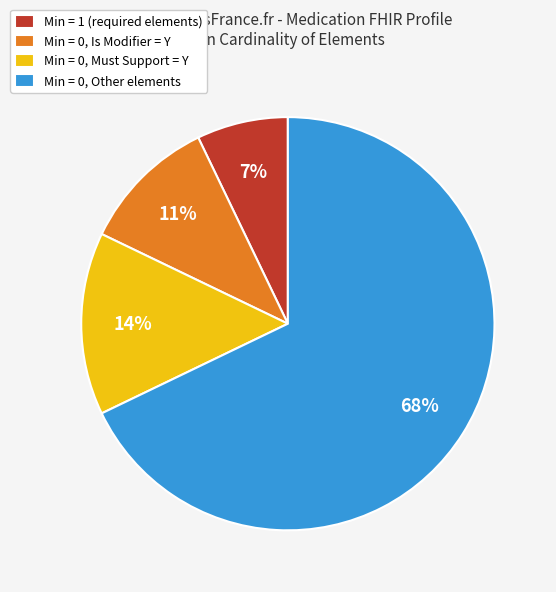

The Min = 0, Other elements slice represents 68% of the pie. True or false?

True